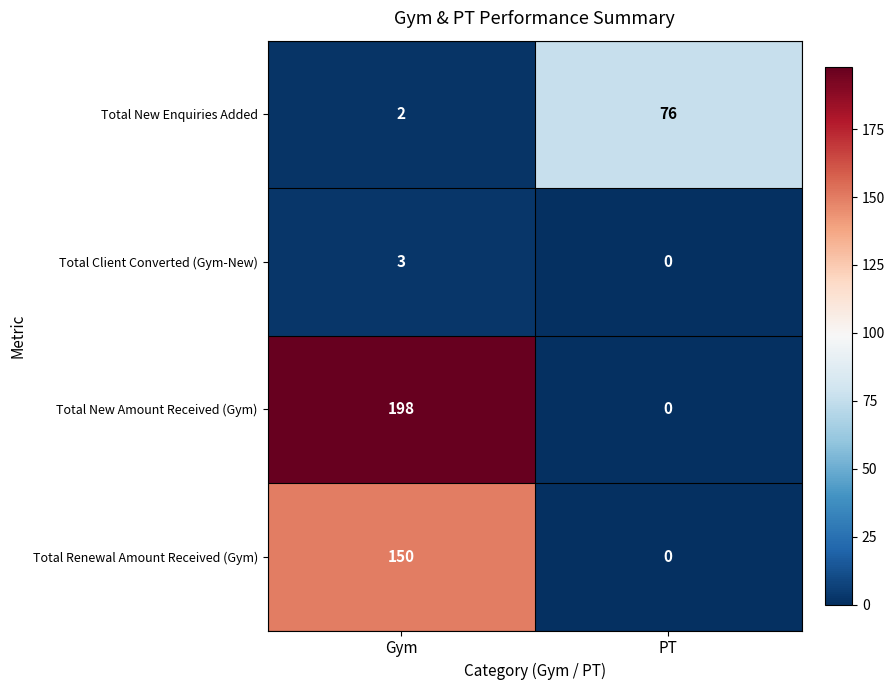

Which series has the largest total across all categories?

Total New Amount Received (Gym)